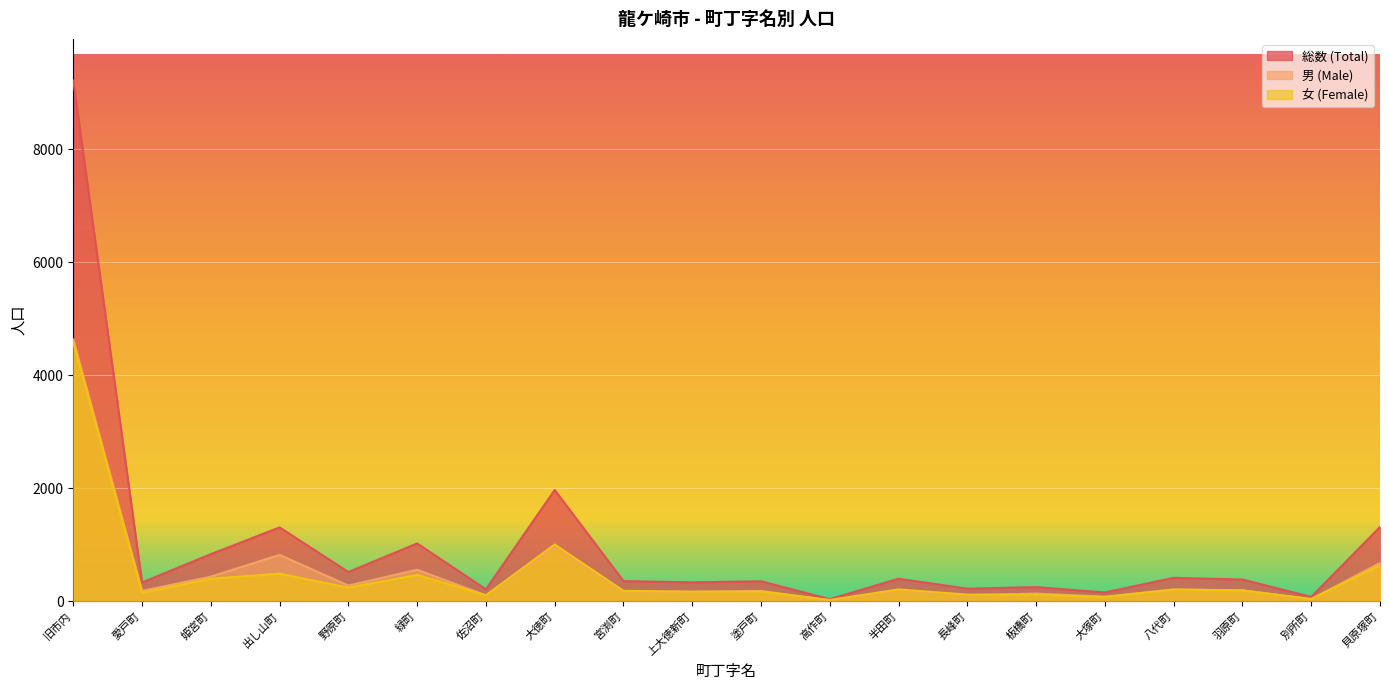

What is the difference between the maximum and second lowest values in the 男 (Male) series?

4598